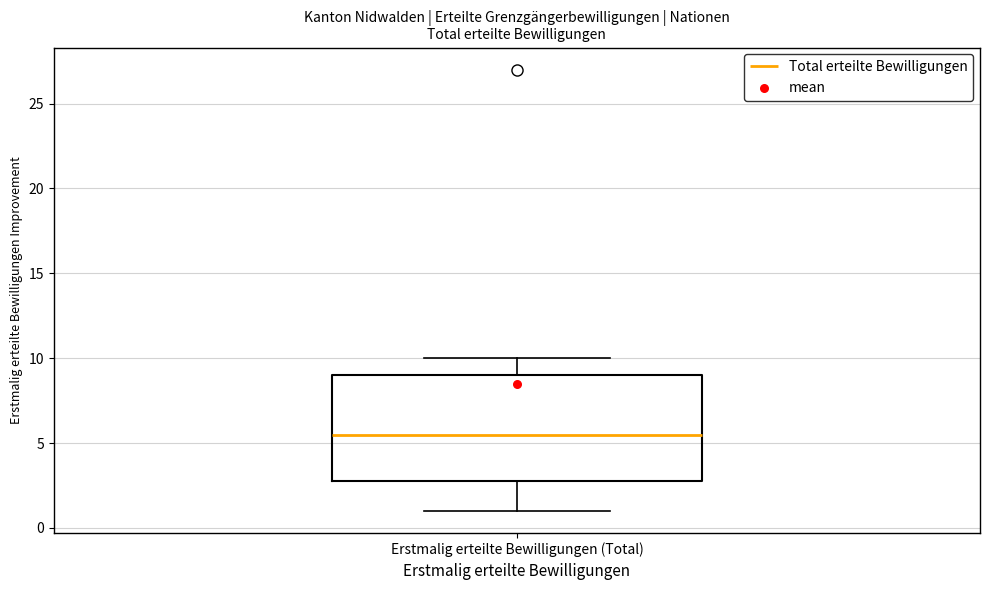

Where does the median line of the box for Erstmalig erteilte Bewilligungen (Total) sit on the y-axis? The values are not printed on the chart, so give them approximately, as read against the axis.

5.5